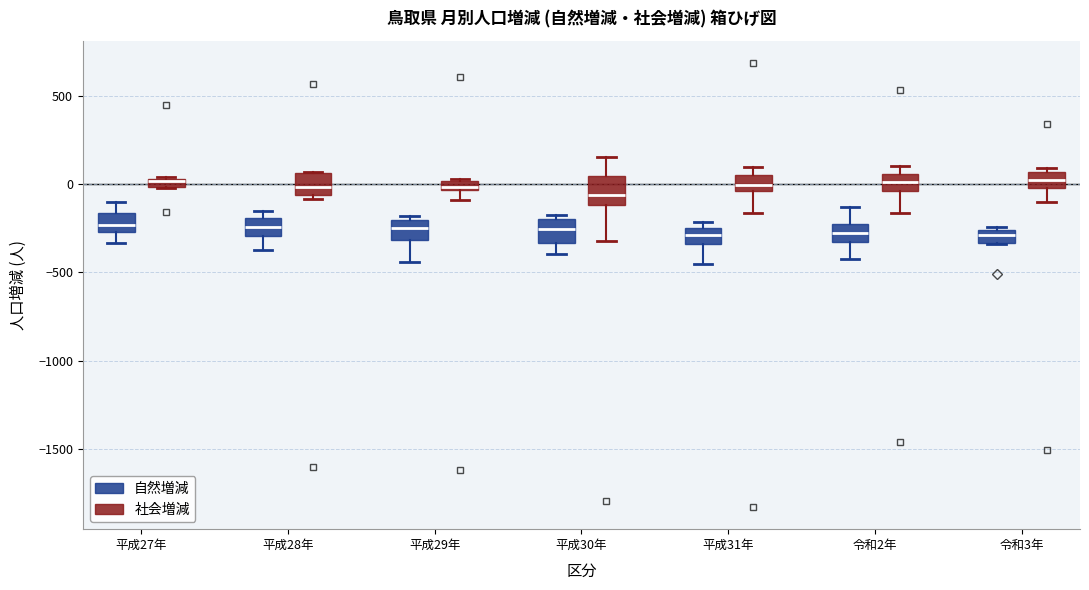

Where is the upper edge of the box for 平成27年 (自然増減) on the y-axis? The values are not printed on the chart, so give them approximately, as read against the axis.

-150